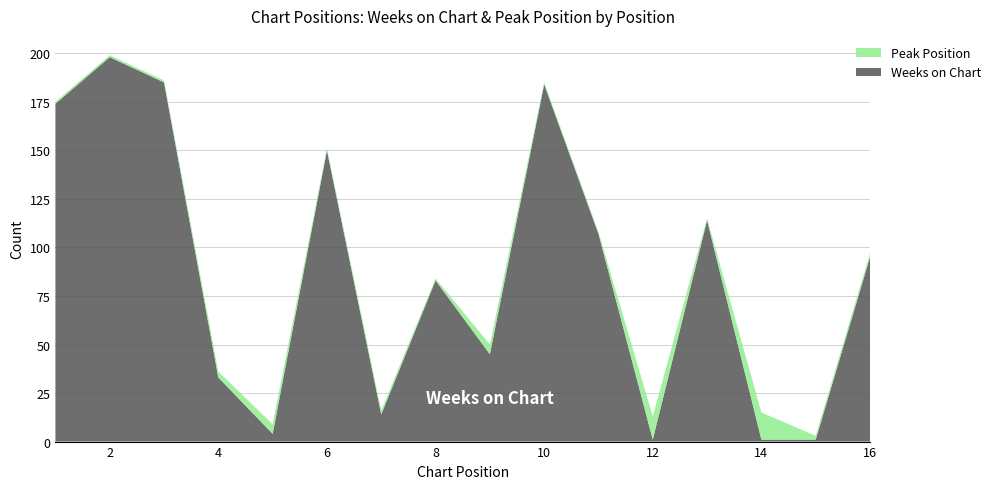

Reading left to right, what are all the values shown in this chart?

Weeks on Chart: 1=174	2=198	3=185	4=33	5=4	6=150	7=14	8=83	9=45	10=184	11=107	12=1	13=114	14=1	15=1	16=95
Peak Position: 1=1	2=1	3=1	4=3	5=5	6=1	7=2	8=1	9=5	10=1	11=1	12=12	13=1	14=14	15=2	16=2